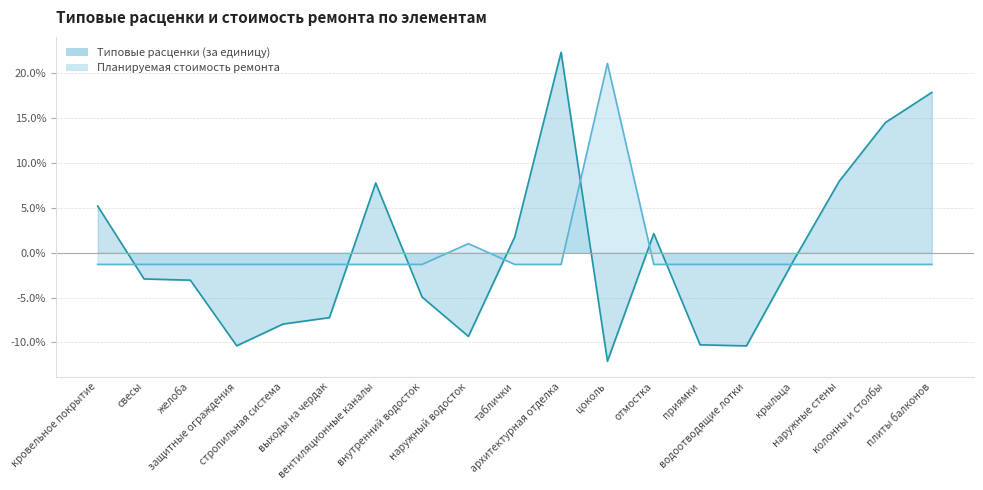

How many data points in Типовые расценки (за единицу) are above -2?

9